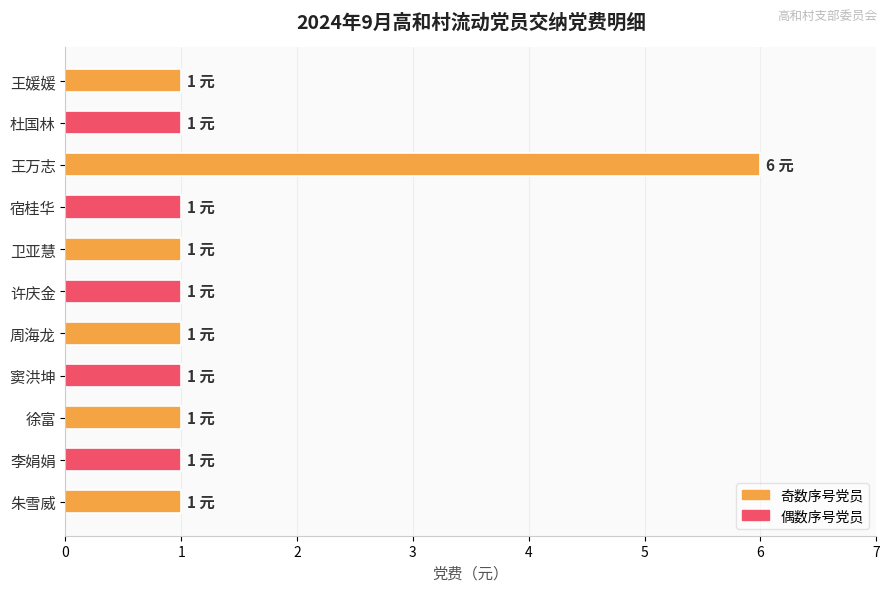

What position from the bottom is 杜国林?

10